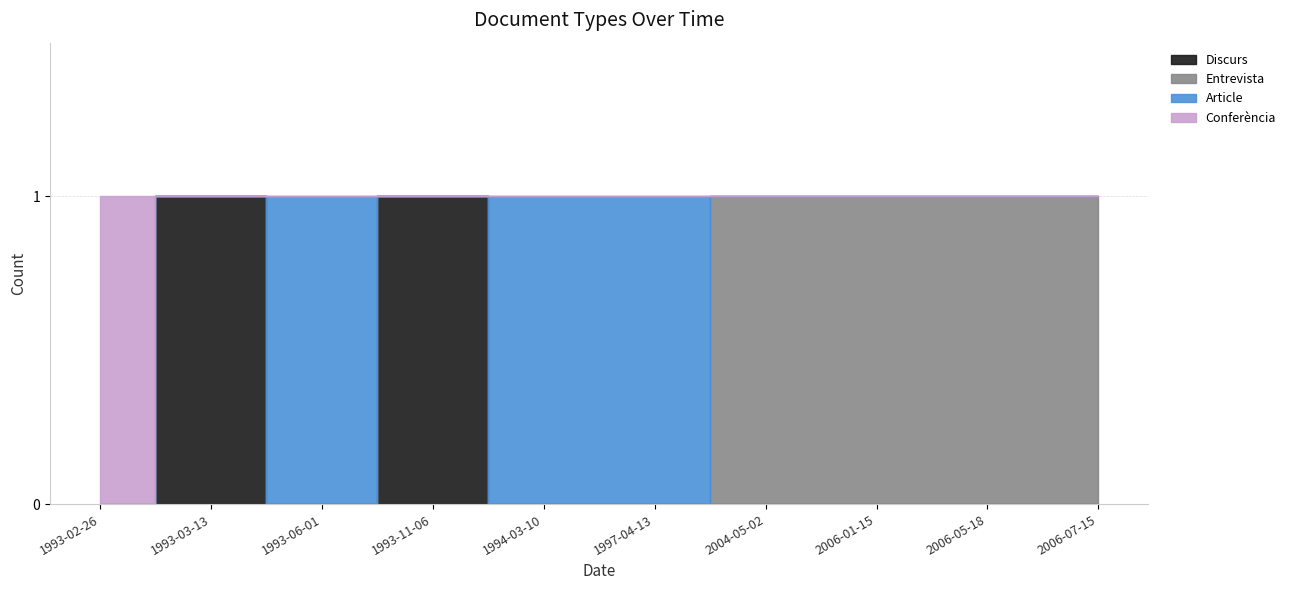

How many categories are shown in the chart?

10